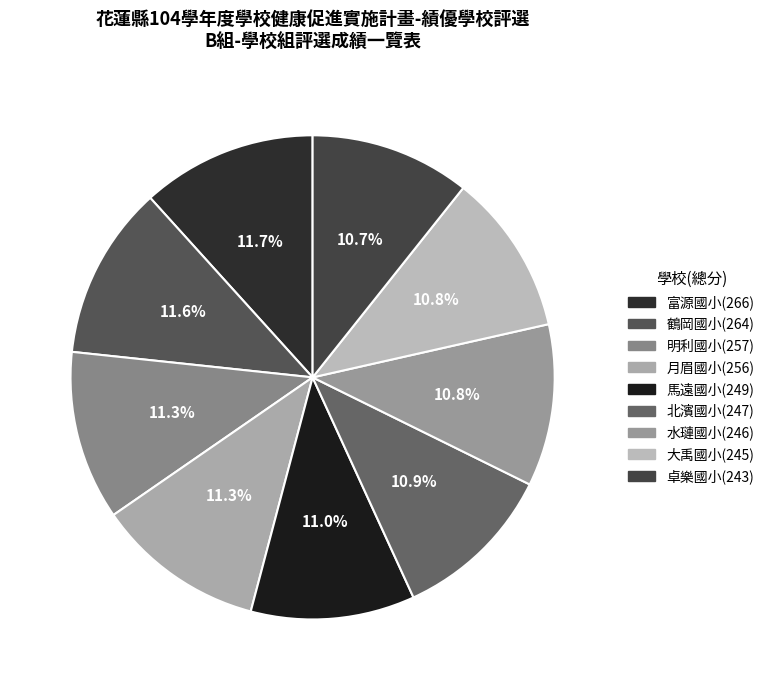

How many slices are in this pie chart?

9